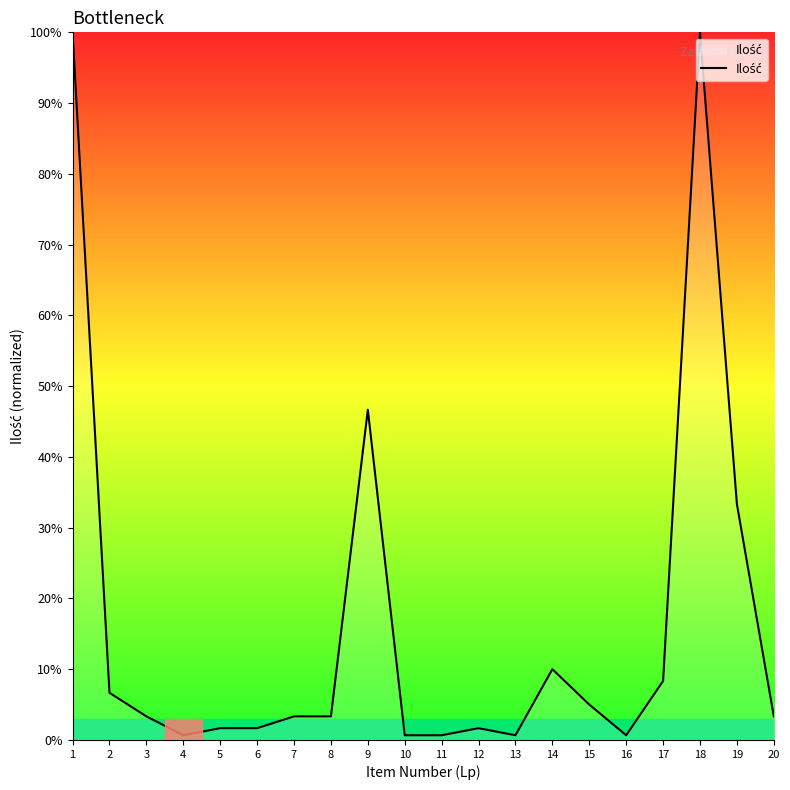

True or false: the data shows 5.0 at 15.

True